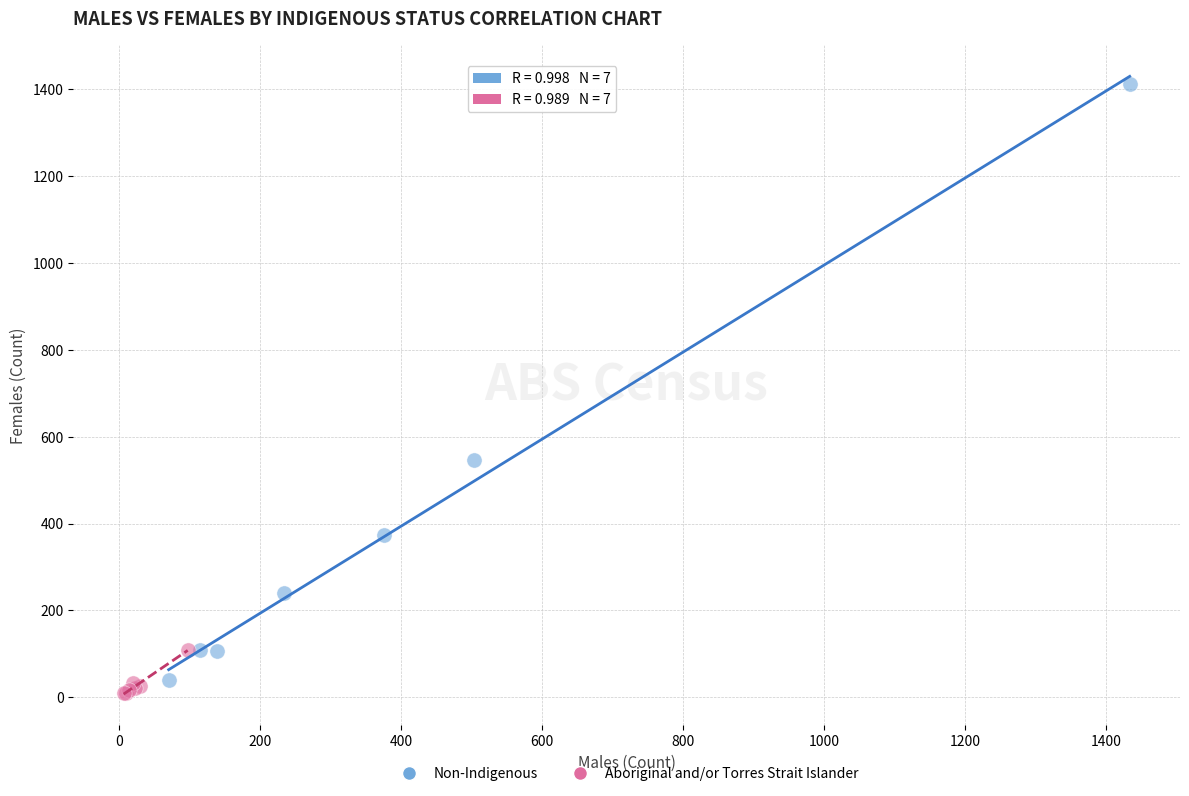

Which series contains the lowest Y value?

Aboriginal and/or Torres Strait Islander